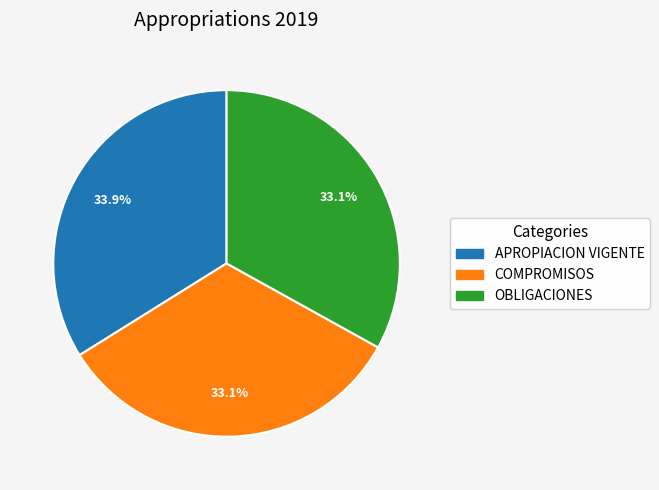

Which slice is the largest?

APROPIACION VIGENTE